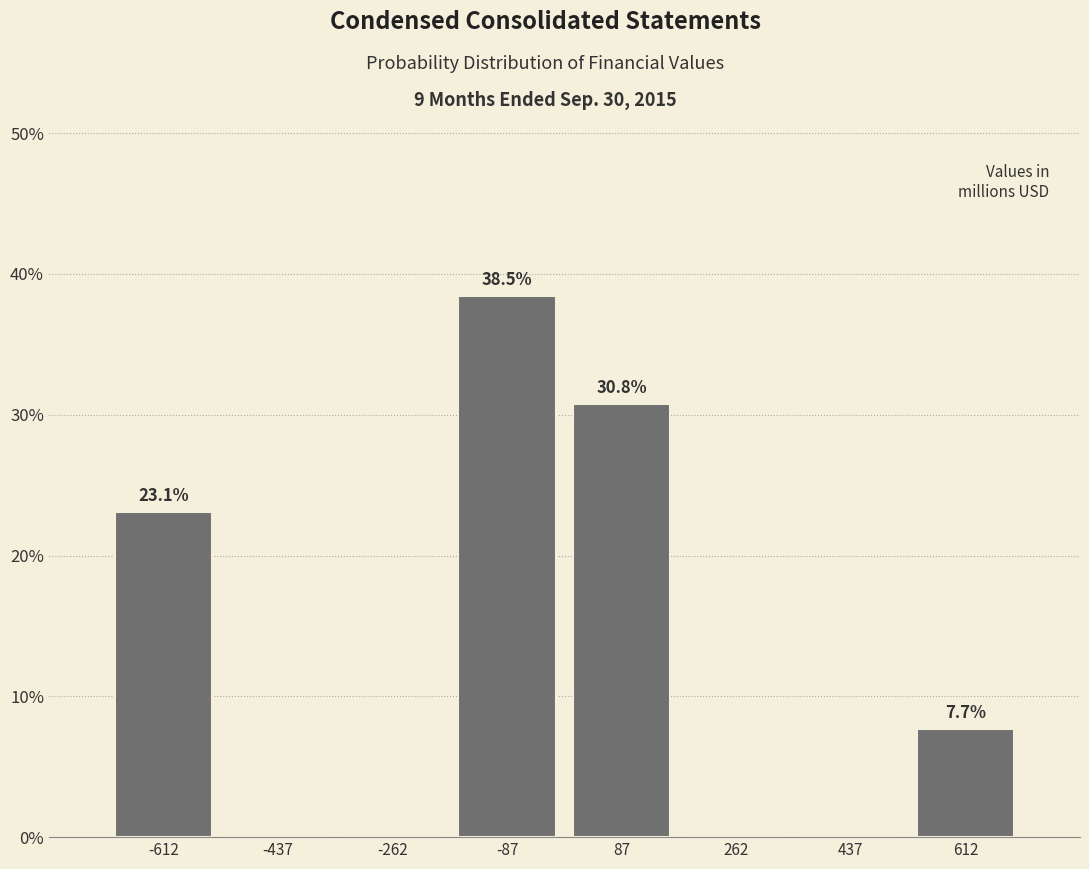

Over which range of the x-axis is the bar tallest?

-175 to 0